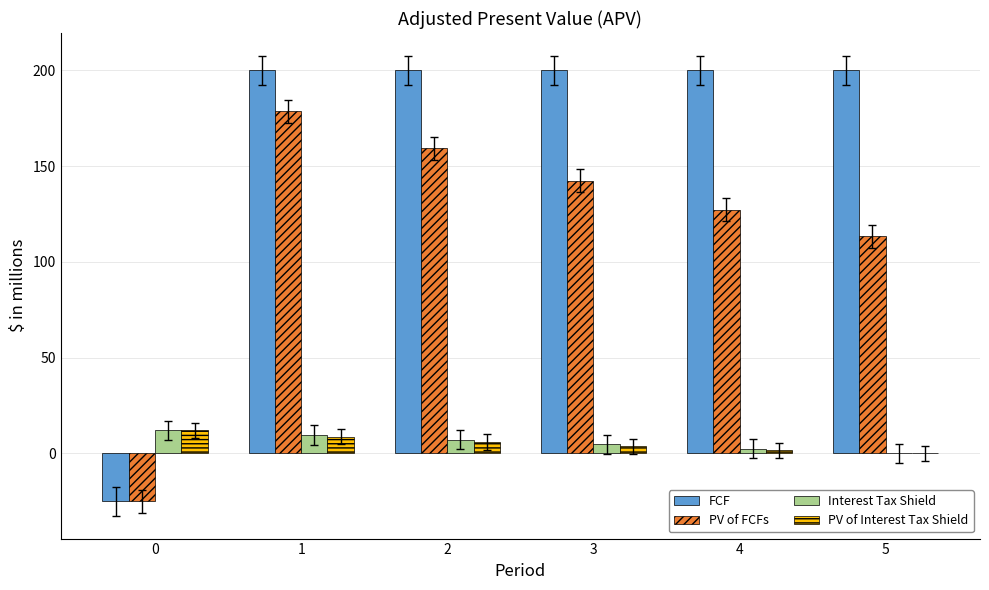

How many categories are shown in the chart?

6